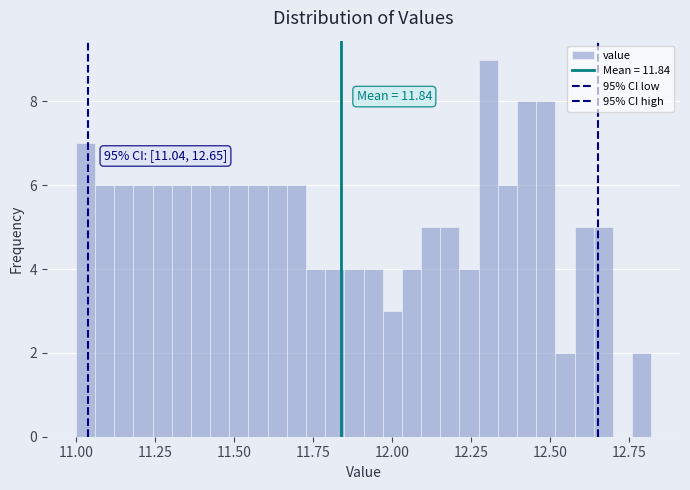

Around what value on the x-axis is the tallest bar? Give the approximate position of its centre, as read against the axis.

12.30